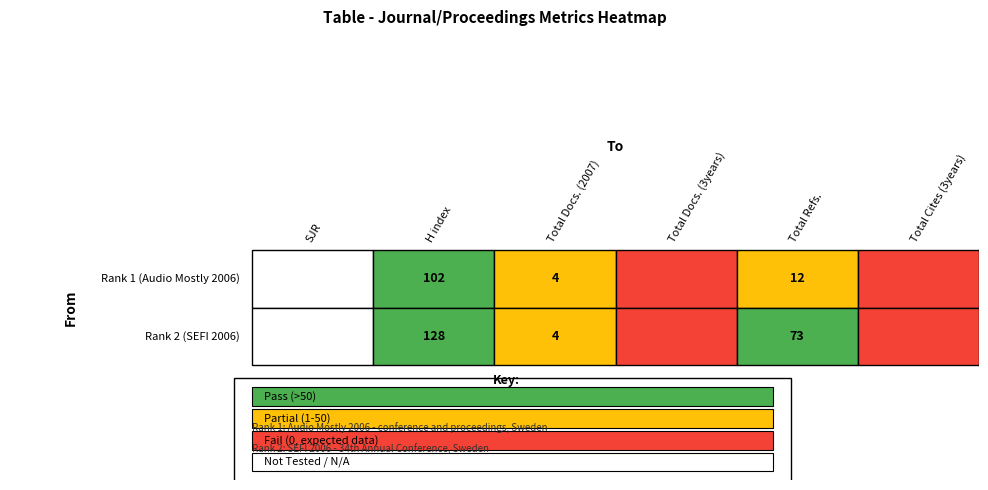

What is the difference between the maximum and second lowest values in the Rank 2 (SEFI 2006) series?

128